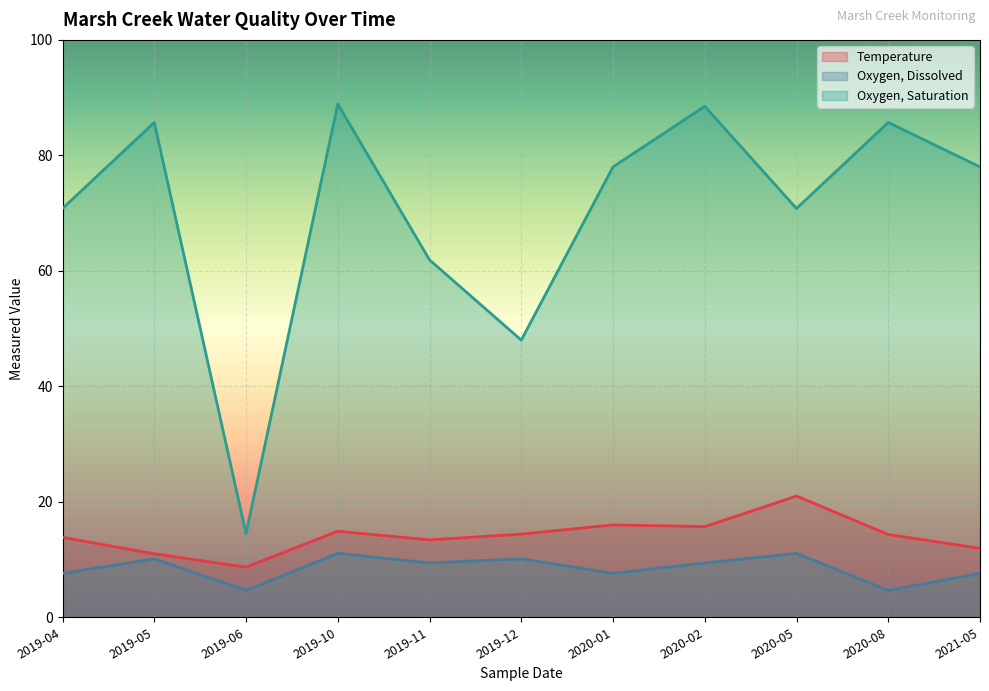

True or false: Temperature and Oxygen, Dissolved cross at least once.

False